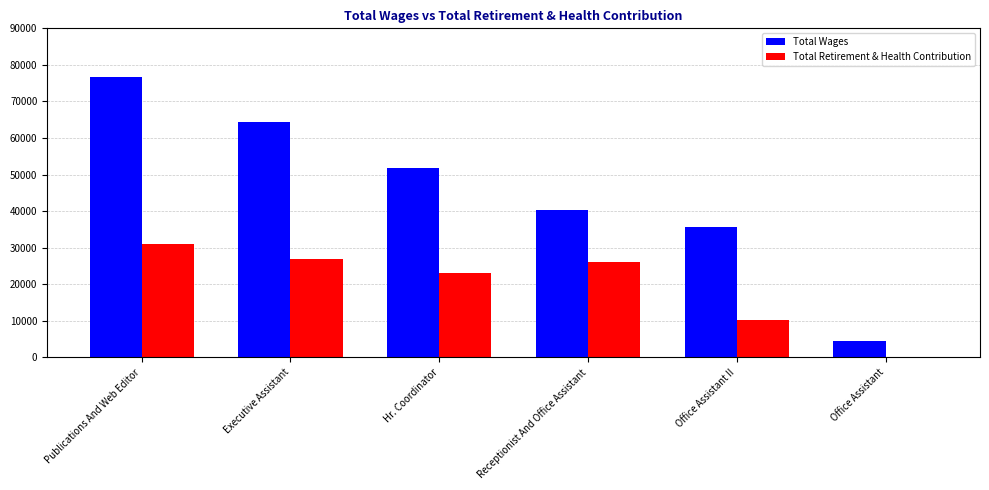

How many series are shown in this chart?

2